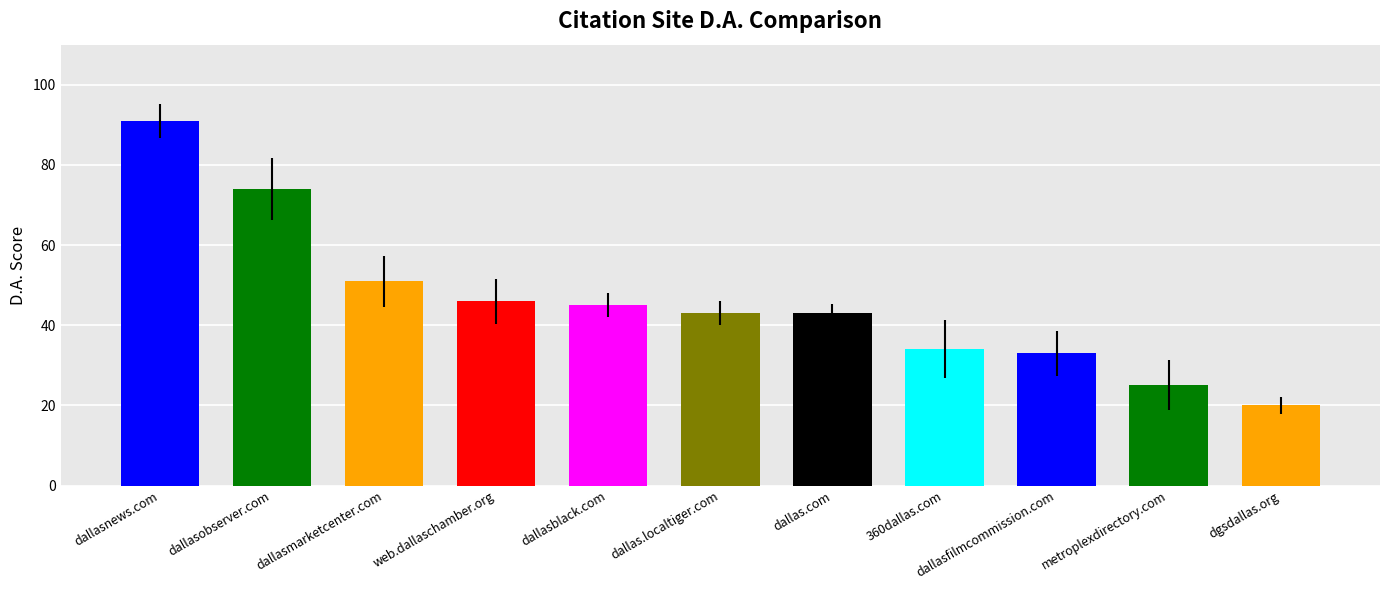

Count the number of data series in this chart.

1